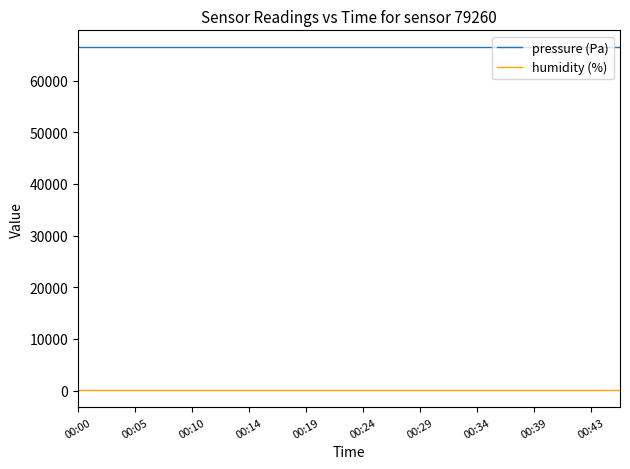

What are all the series names shown in the legend?

pressure (Pa), humidity (%)